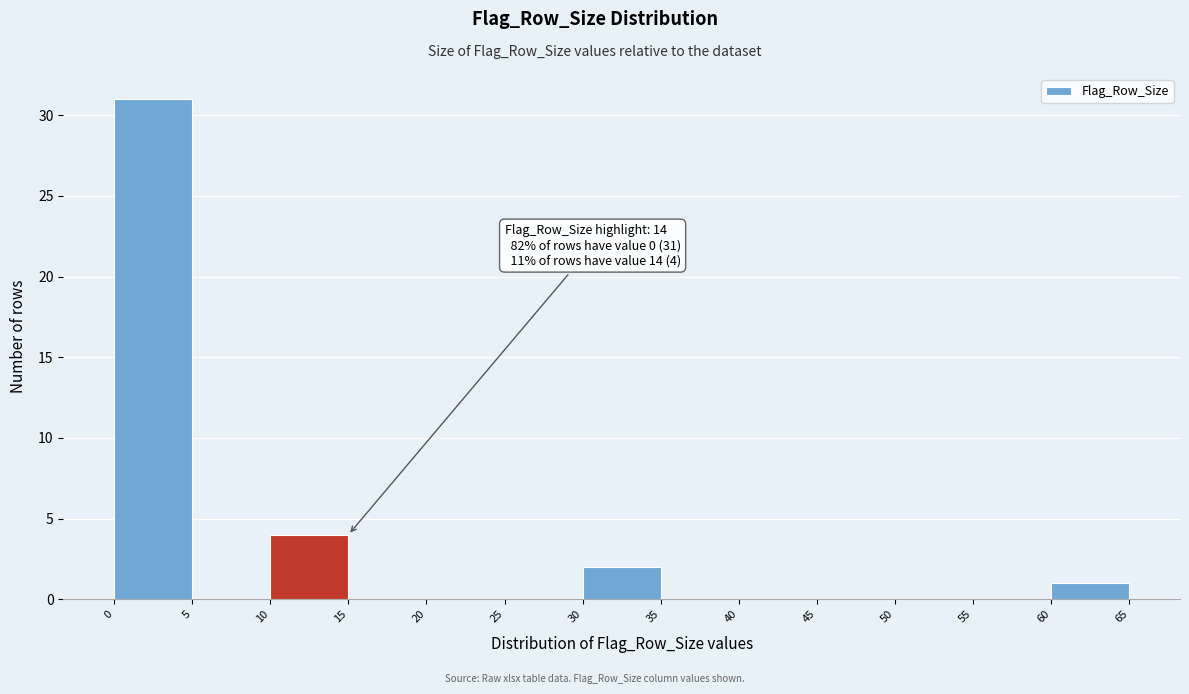

Over which range of the x-axis is the bar tallest?

0 to 5